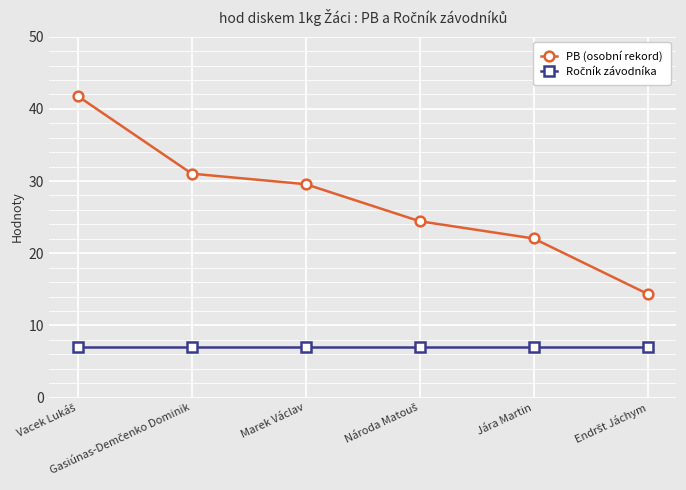

Is this an area chart (filled region under the line)?

No